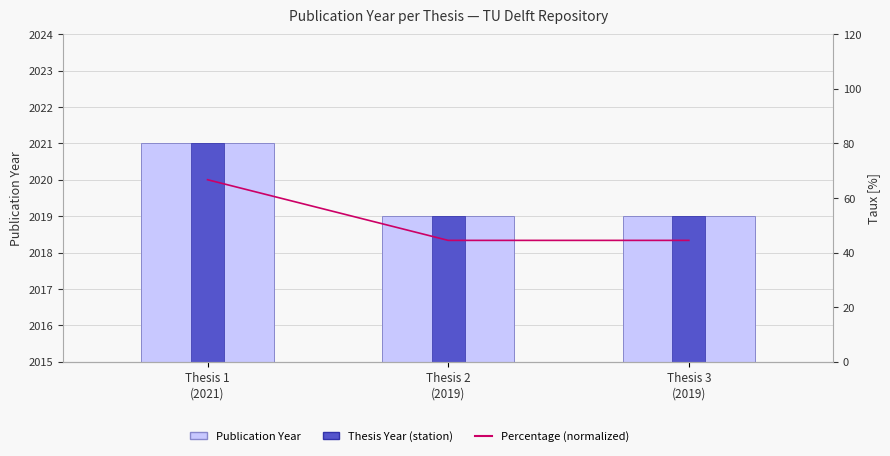

Which series has the largest total across all categories?

Publication Year